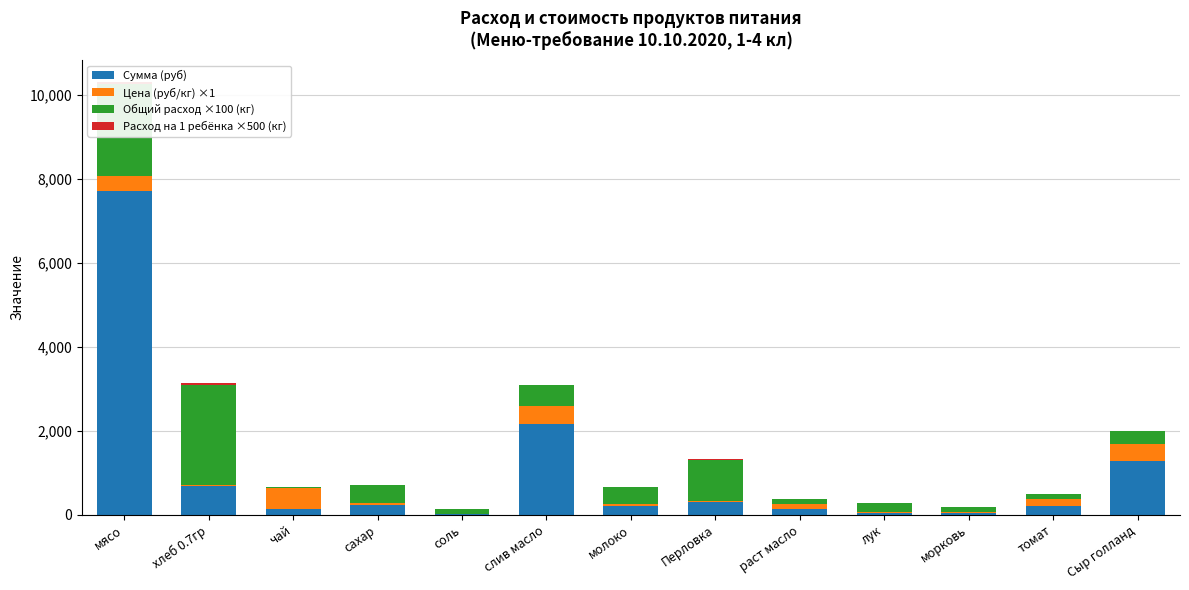

At which category is the sum across all series the highest?

мясо